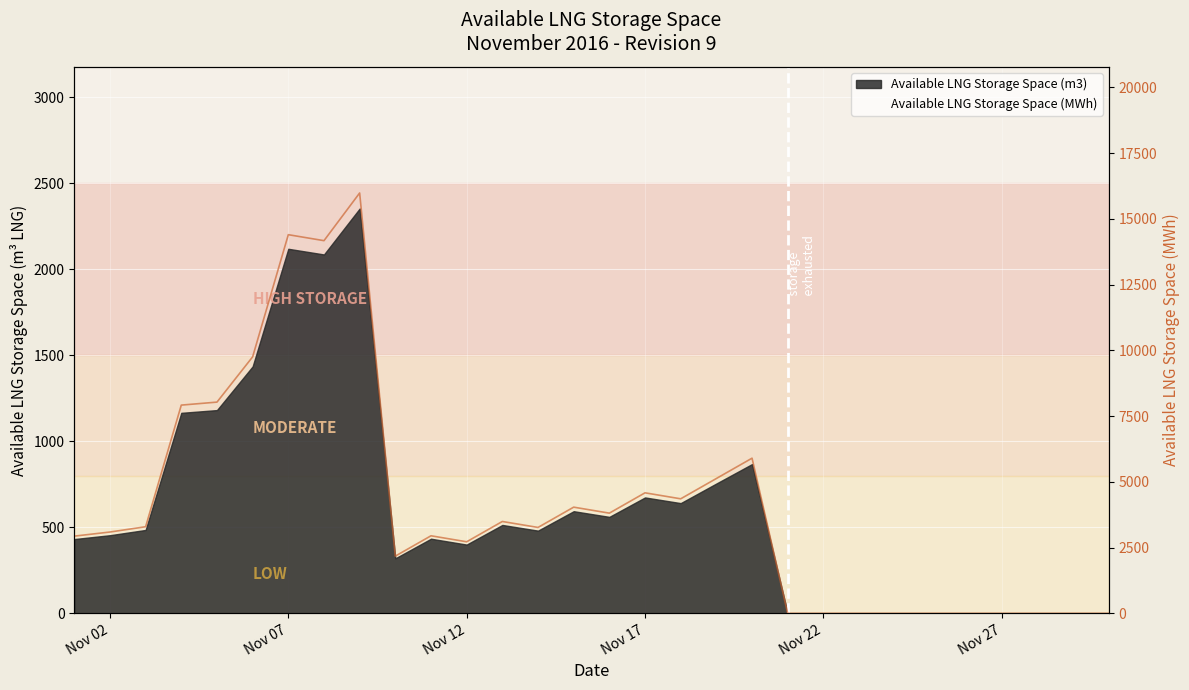

The chart shows a value of 2280 at 17. True or false?

False